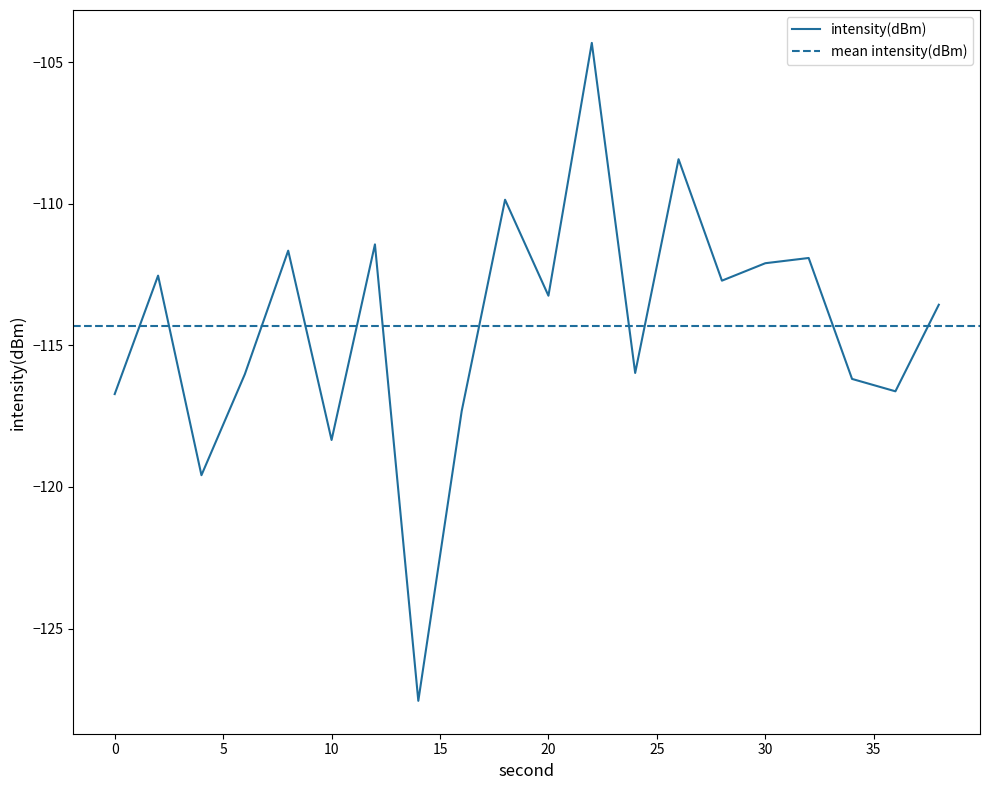

Is this an area chart (filled region under the line)?

No